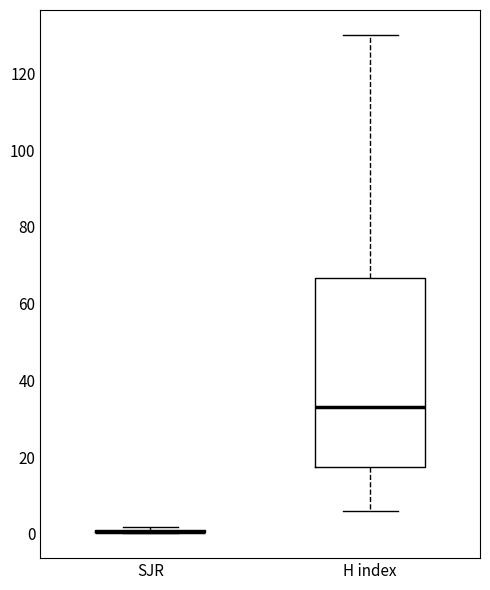

Reading left to right, transcribe this box plot: for each box, give where its median line is, the range the box spans, and where its two whiskers end, as read against the y-axis. The values are not printed on the chart, so give them approximately, as read against the axis.

SJR: box collapsed to a line at 0, whiskers 0 to 2
H index: median 34, box 18 to 66, whiskers 6 to 130